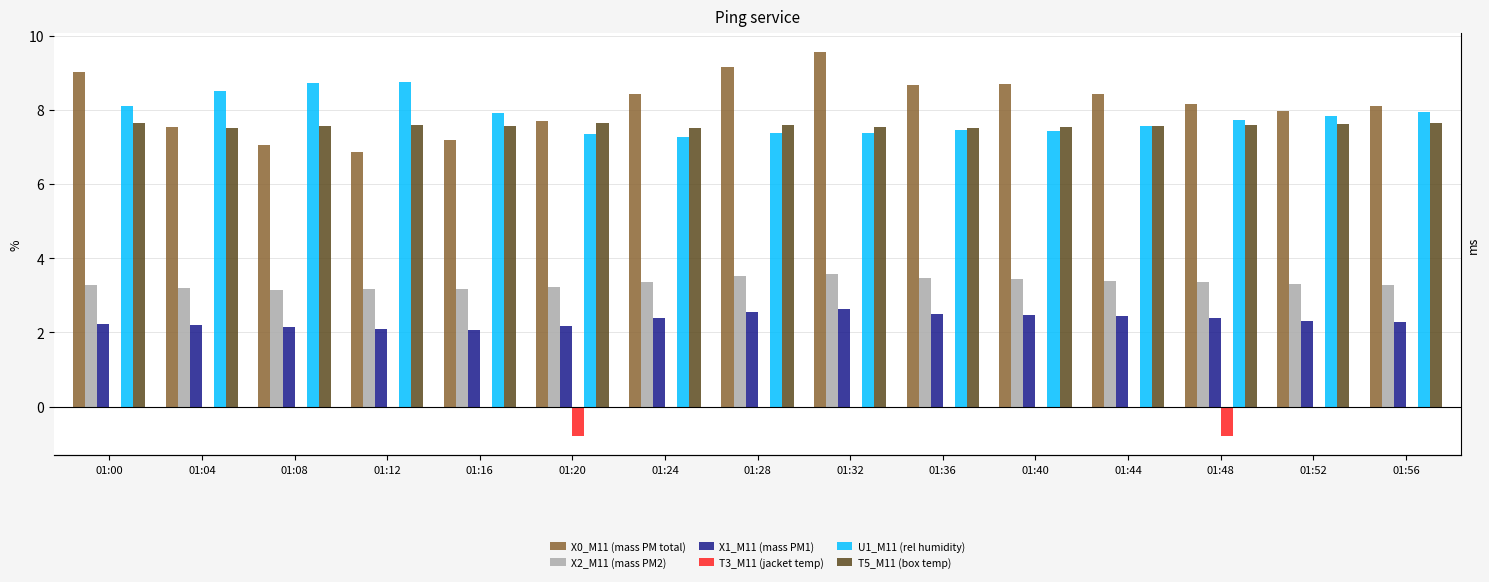

Is the value of T3_M11 (jacket temp) at 01:04 greater than the value of X1_M11 (mass PM1) at 01:32?

No